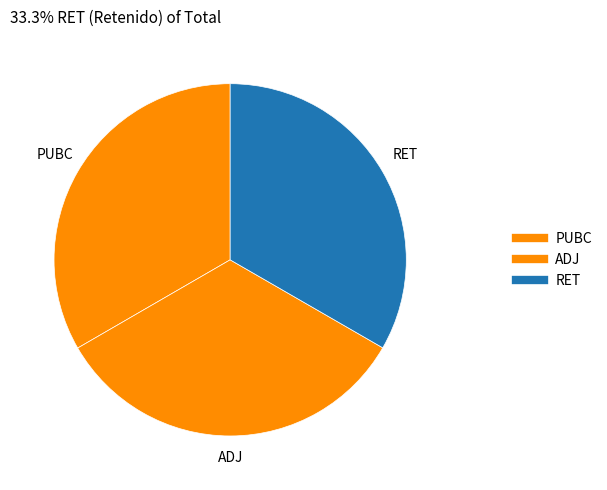

How many slices are in this pie chart?

3